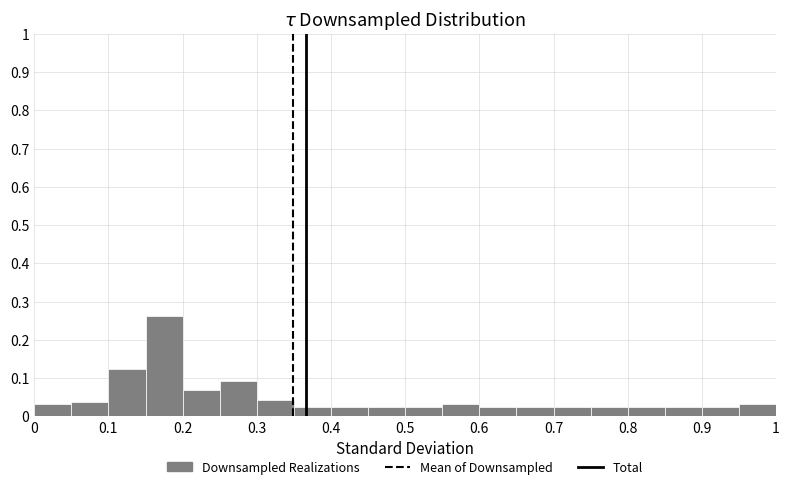

Reading left to right, list every bar in this chart as the range it spans on the x-axis followed by its height. The values are not printed on the chart, so give them approximately, as read against the axis.

0.00 to 0.05: 0.03
0.05 to 0.10: 0.04
0.10 to 0.15: 0.13
0.15 to 0.20: 0.26
0.20 to 0.25: 0.07
0.25 to 0.30: 0.09
0.30 to 0.35: 0.04
0.35 to 0.40: 0.03
0.40 to 0.45: 0.03
0.45 to 0.50: 0.03
0.50 to 0.55: 0.03
0.55 to 0.60: 0.03
0.60 to 0.65: 0.03
0.65 to 0.70: 0.03
0.70 to 0.75: 0.03
0.75 to 0.80: 0.03
0.80 to 0.85: 0.03
0.85 to 0.90: 0.03
0.90 to 0.95: 0.03
0.95 to 1.00: 0.03